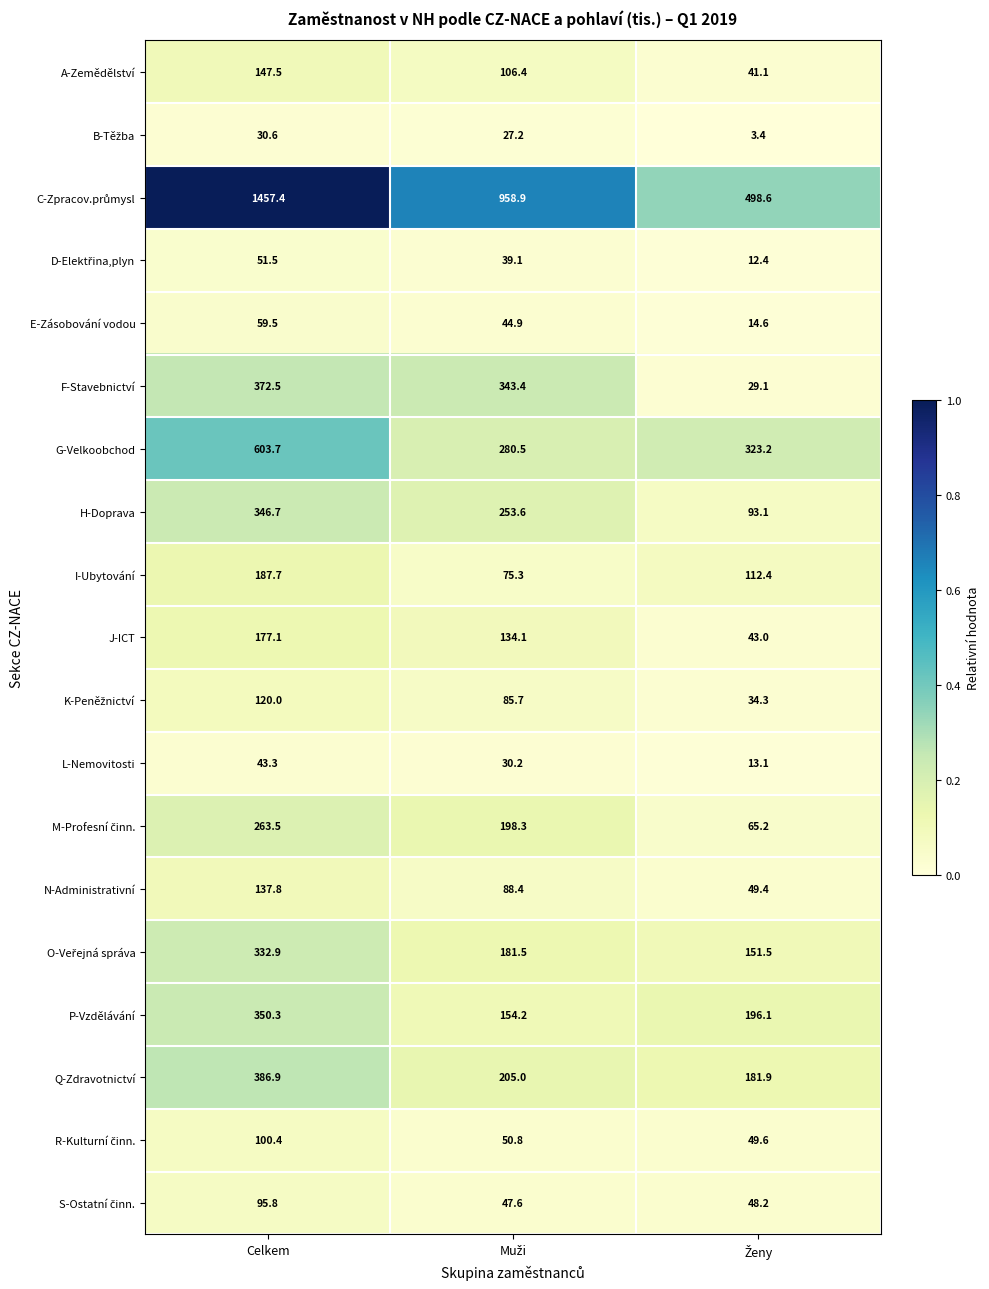

What is the average value of the Q-Zdravotnictví series?

257.9